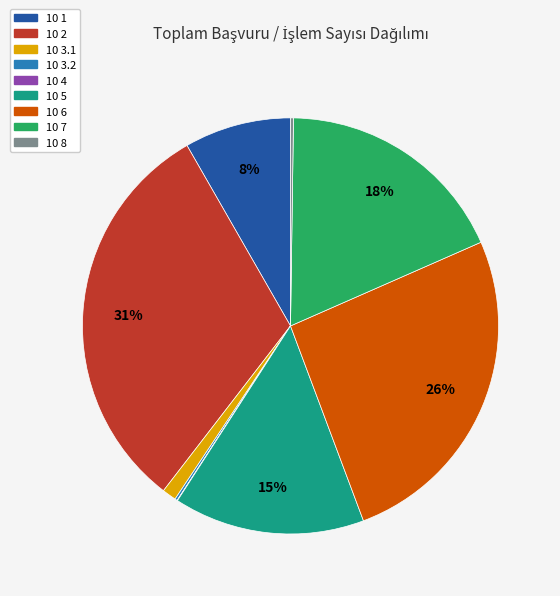

To the nearest percent, what is the average slice percentage?

11%